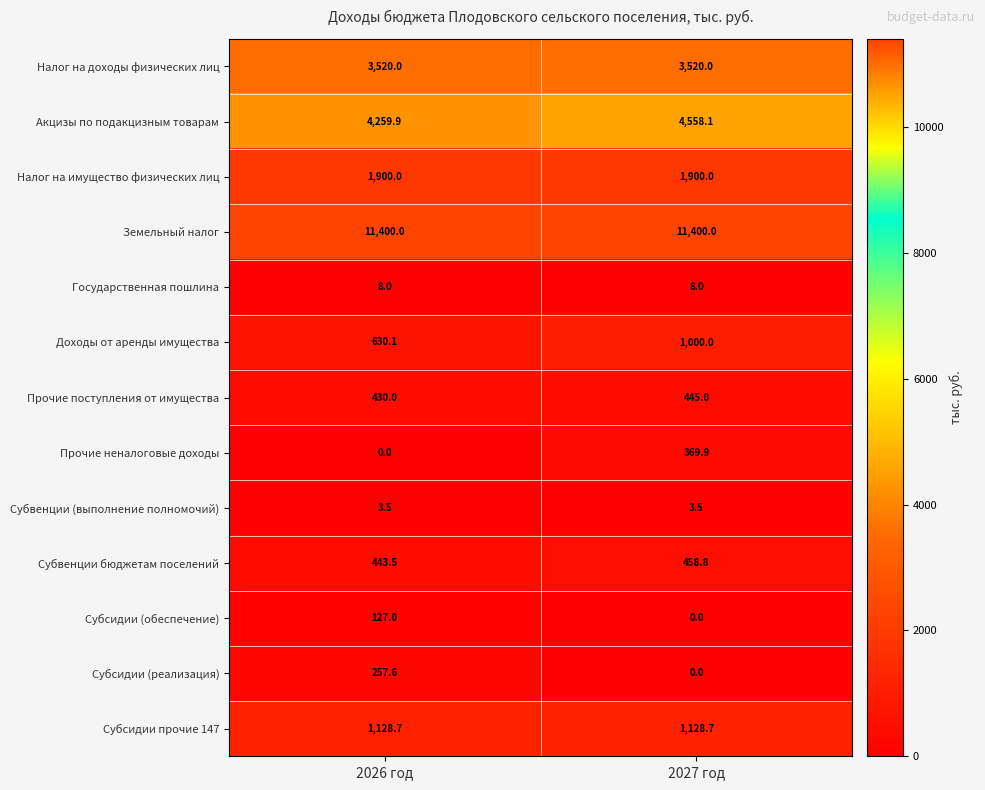

True or false: Налог на доходы физических лиц has a value of 5782.0 at 2026 год.

False